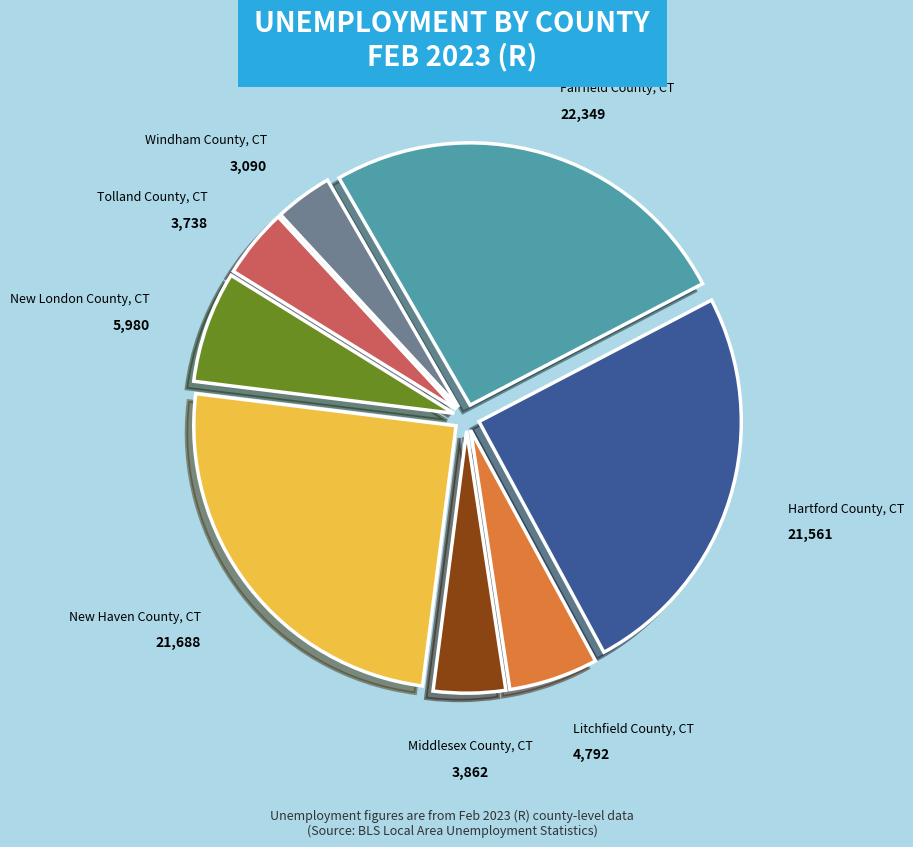

Is there a majority slice in this chart?

No